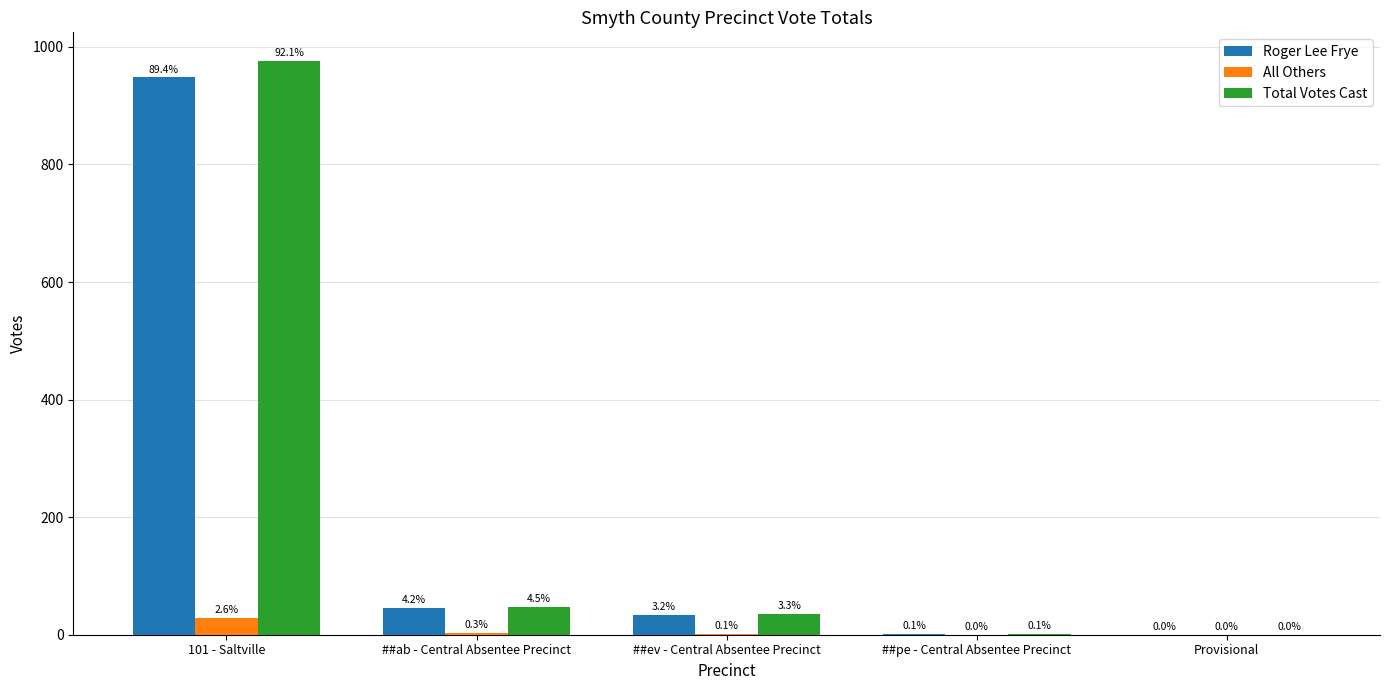

What is the spread (max minus min) of values at ##ev - Central Absentee Precinct?

34